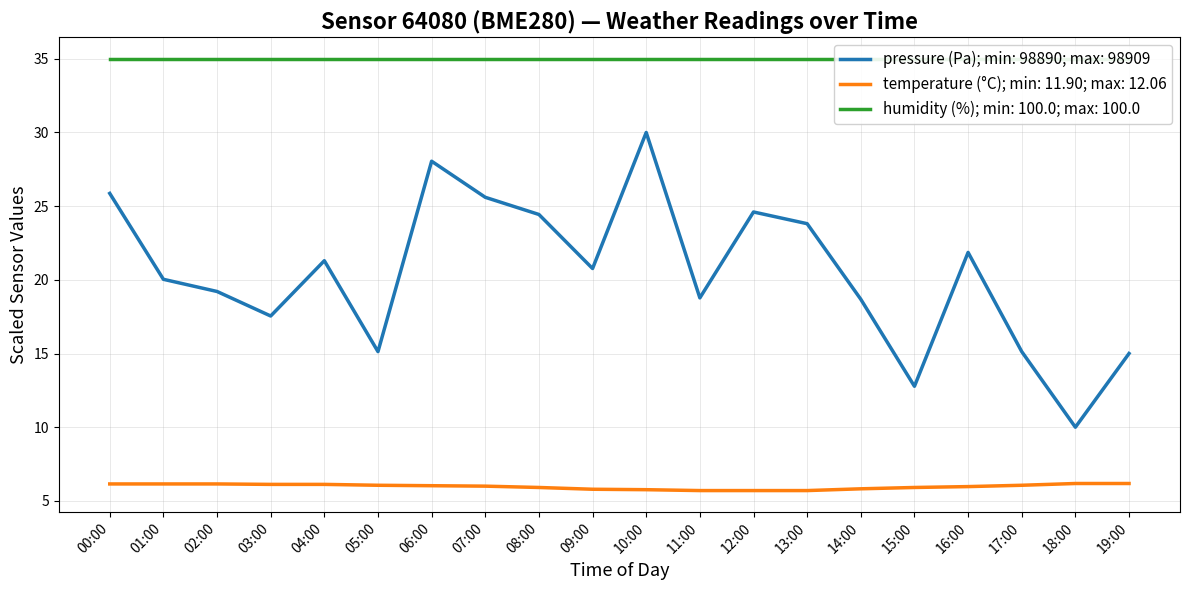

At which label does pressure reach its peak?

10:00